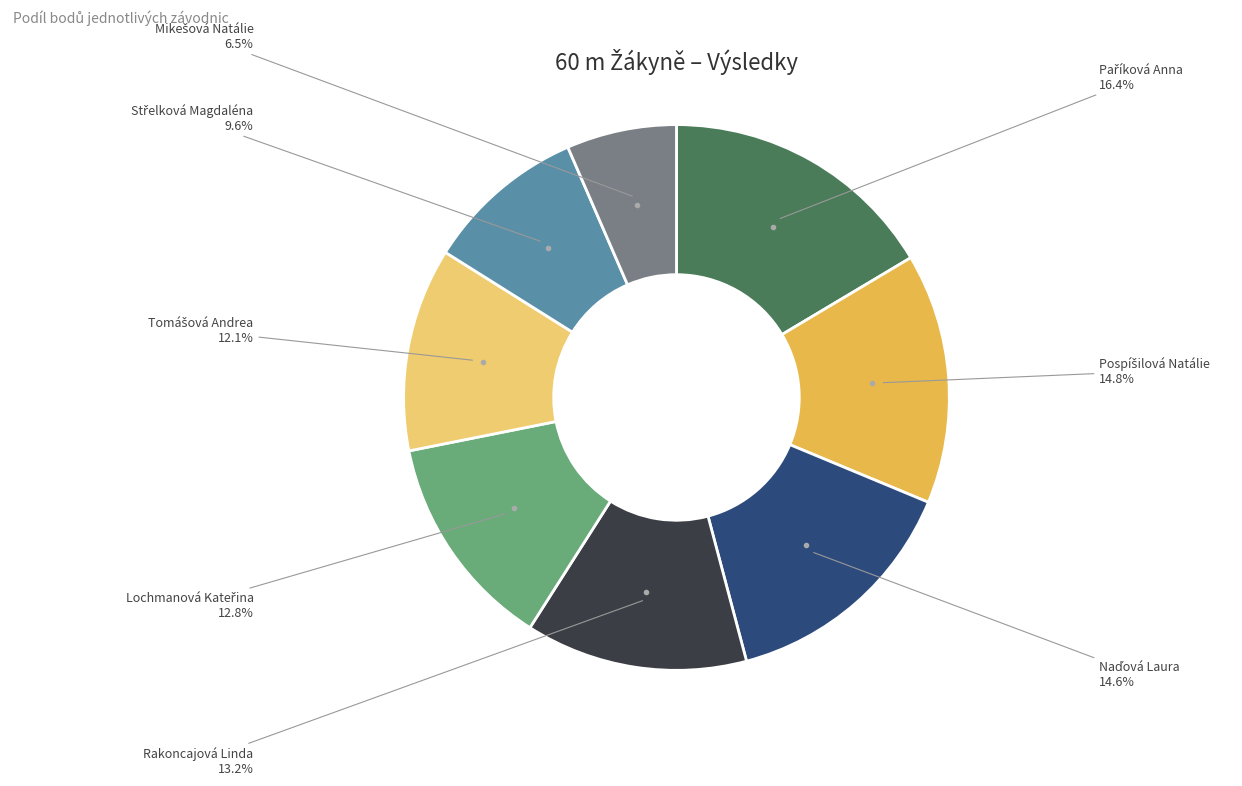

Does any single category account for the majority?

No